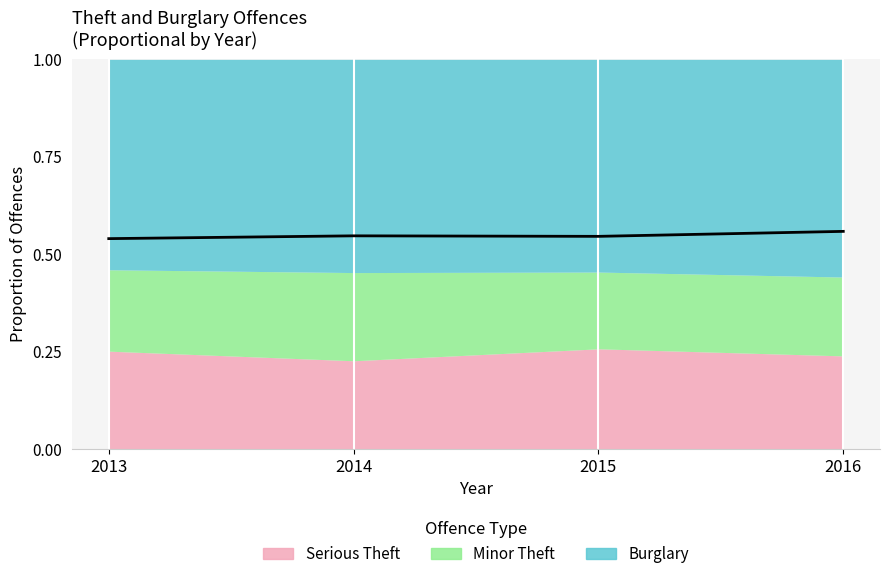

Reading left to right, transcribe all the data shown in this chart.

2013=0.5	2014=0.5	2015=0.5	2016=0.6